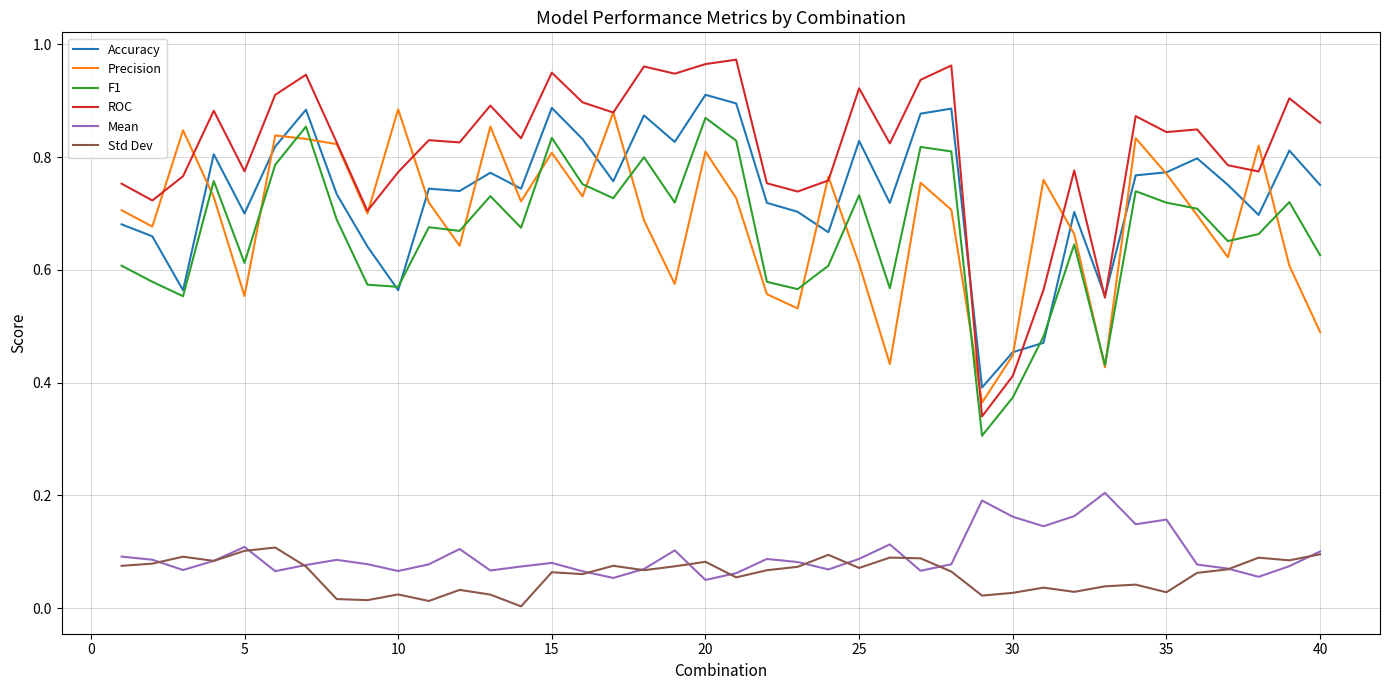

True or false: Precision and Std Dev cross at least once.

False